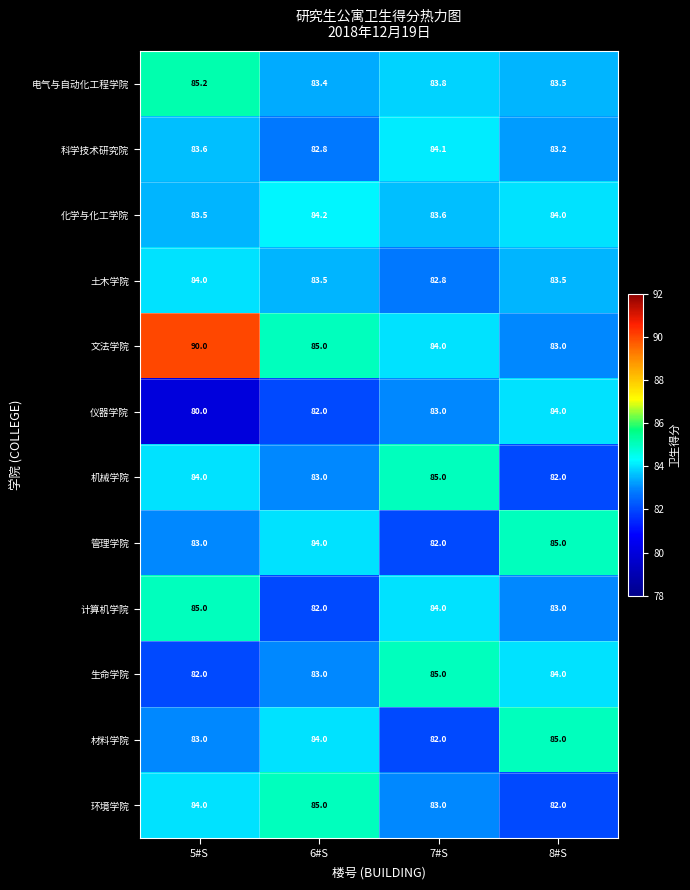

At which category is the sum across all series the highest?

5#S